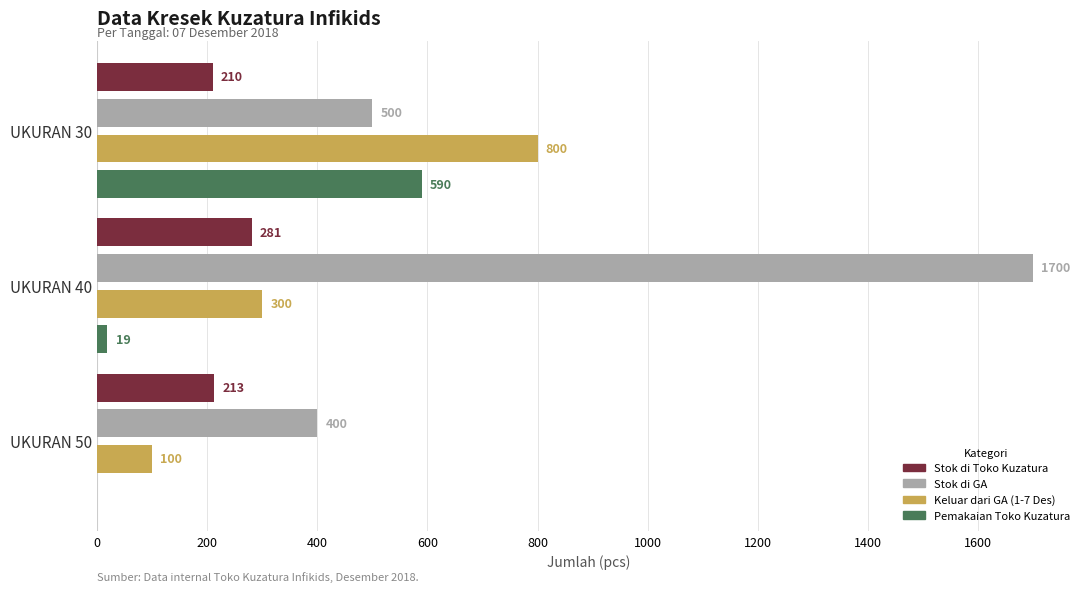

What value does the Stok di GA series have at UKURAN 30, to the nearest 10?

500